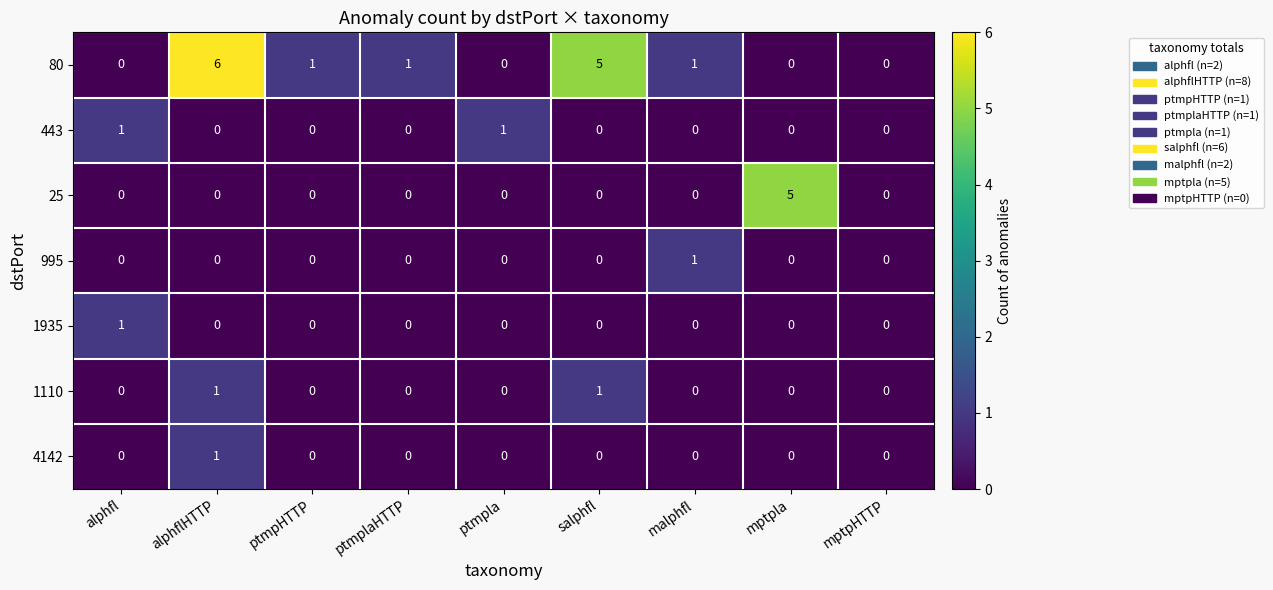

What is the difference between the maximum and minimum values in the 80 series?

6